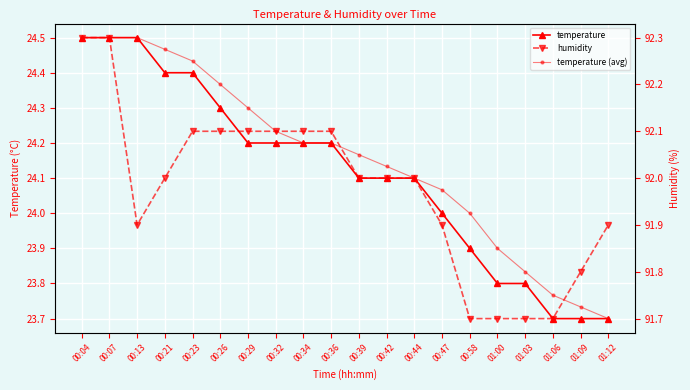

True or false: temperature has more than 2 interior local peaks.

False